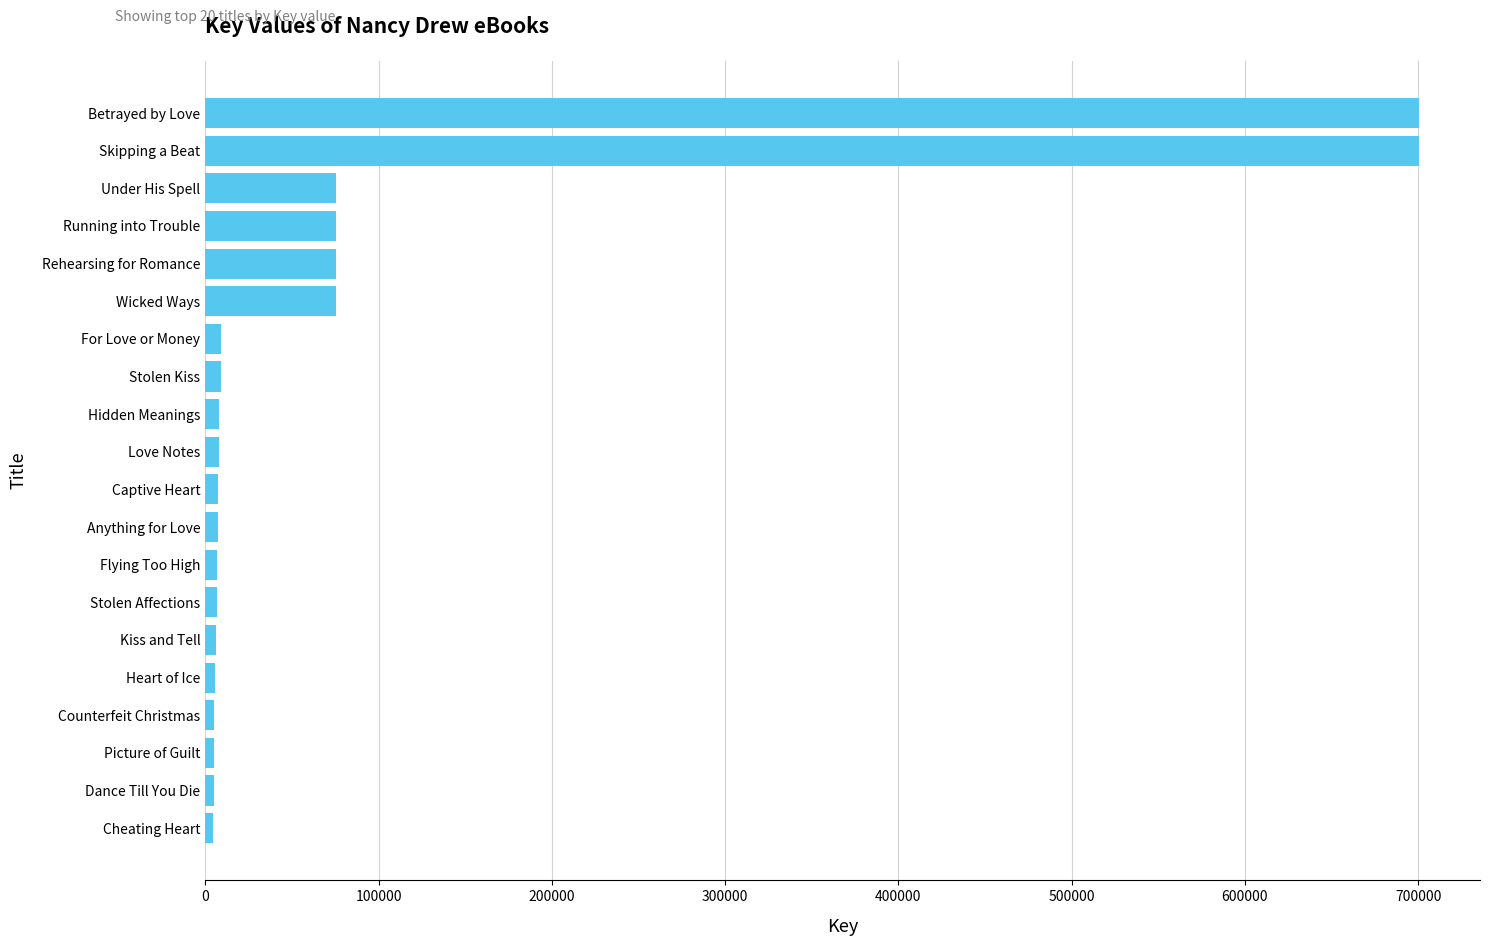

Which has a higher value, Hidden Meanings or Wicked Ways?

Wicked Ways